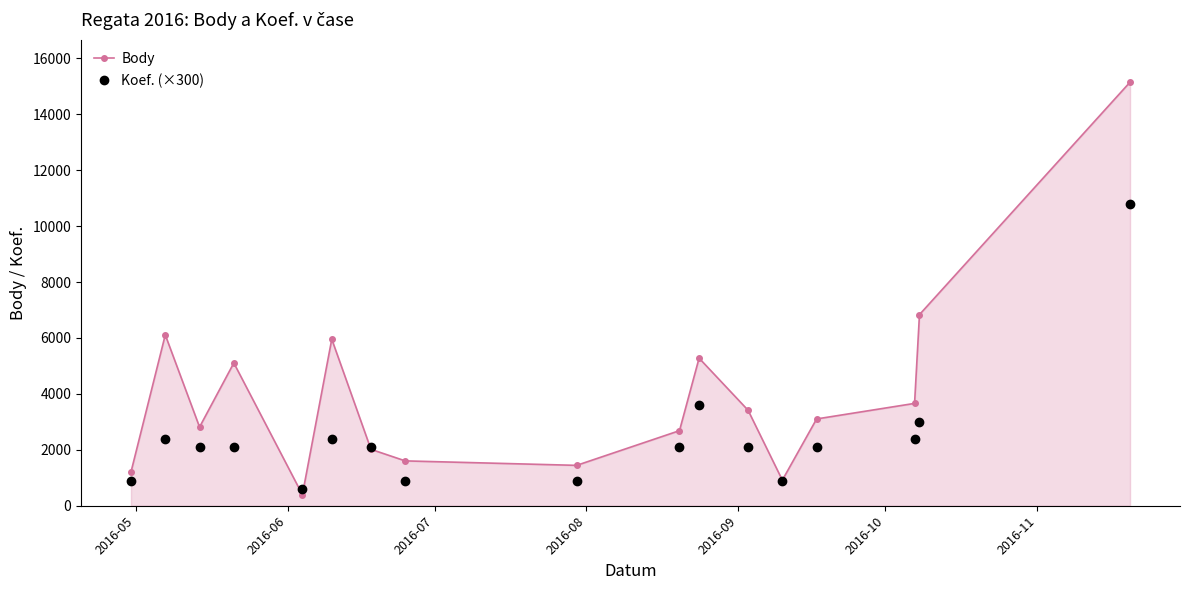

Does the chart display data point markers on the line(s)?

Yes